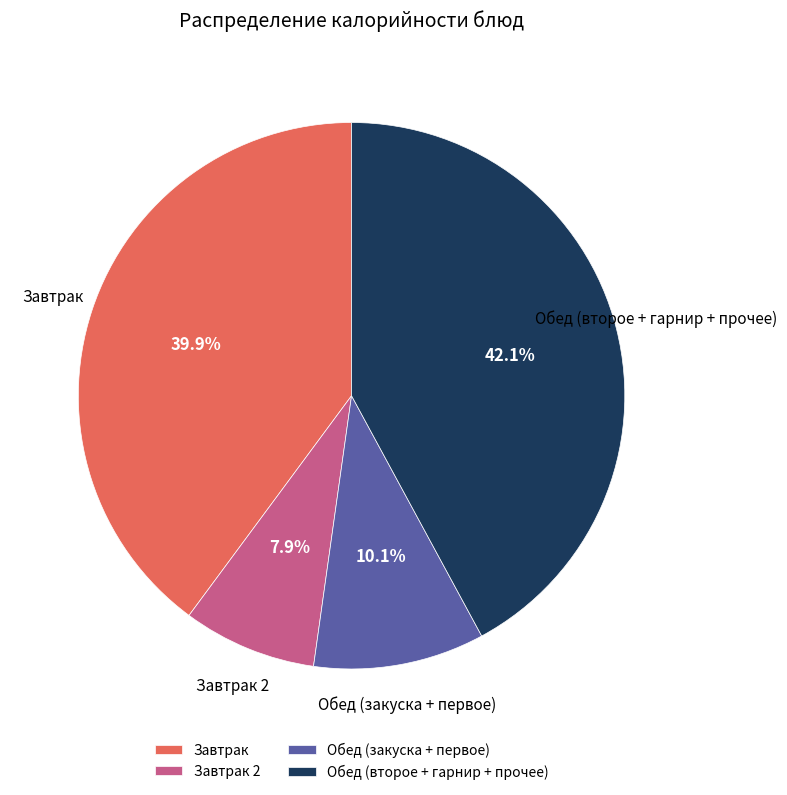

Approximately how many times larger is the value at Обед (второе + гарнир + прочее) compared to Завтрак 2?

5.3